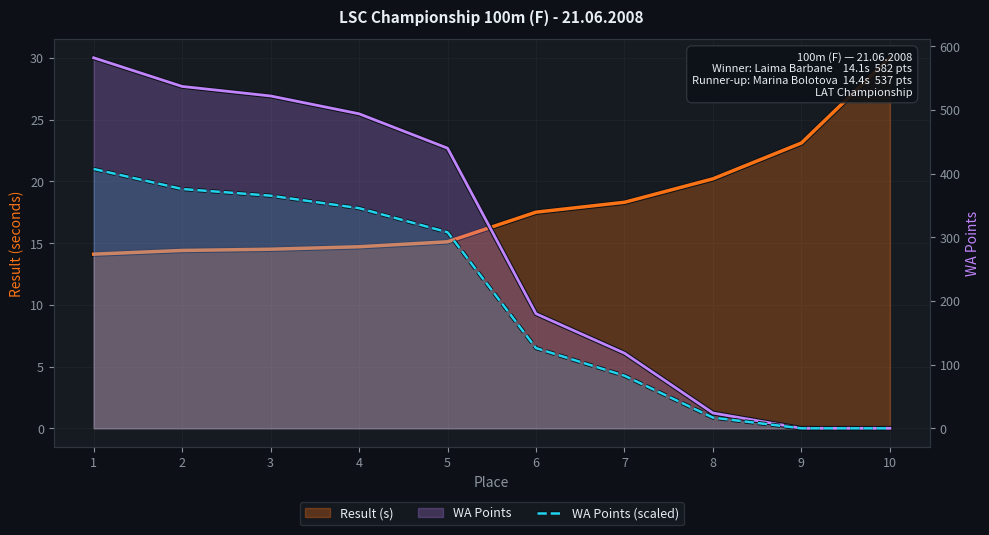

At how many categories does at least one series exceed 531?

2